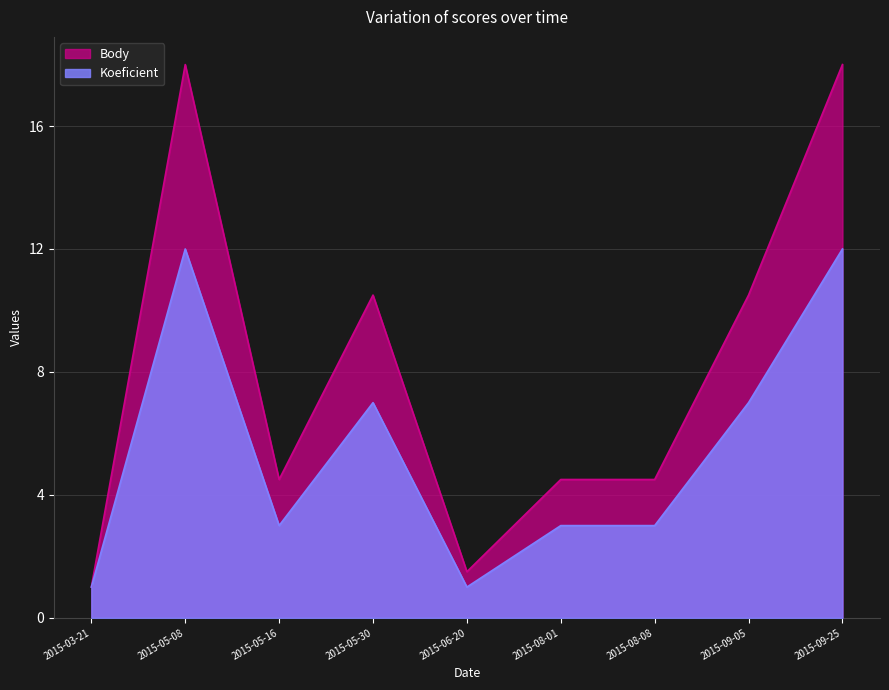

Reading left to right, extract all data points from this chart.

Koeficient: 1.0	12.0	3.0	7.0	1.0	3.0	3.0	7.0	12.0
Body: 1.0	18.0	4.5	10.5	1.5	4.5	4.5	10.5	18.0